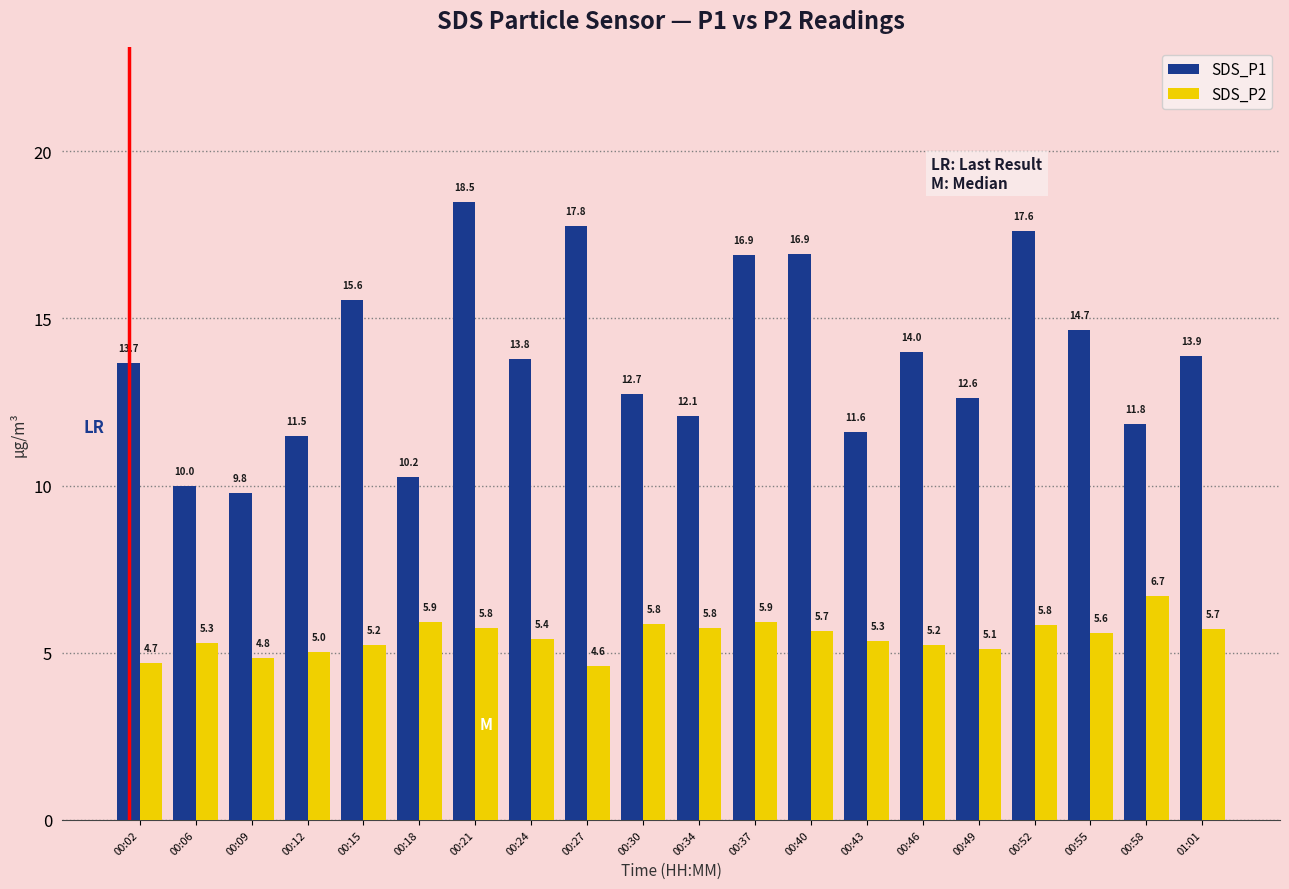

The value of SDS_P1 at 00:37 is 16.9. True or false?

True